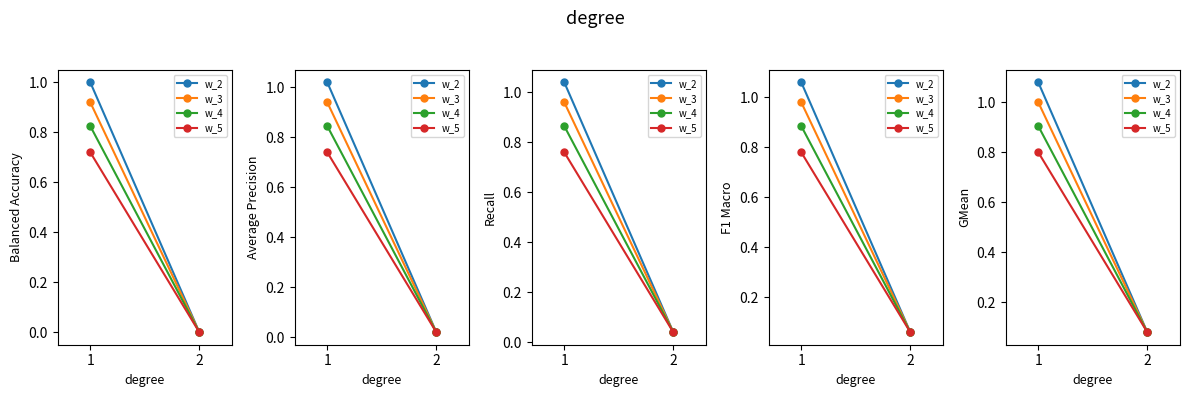

The w_4 series shows 1.5 at 1. True or false?

False